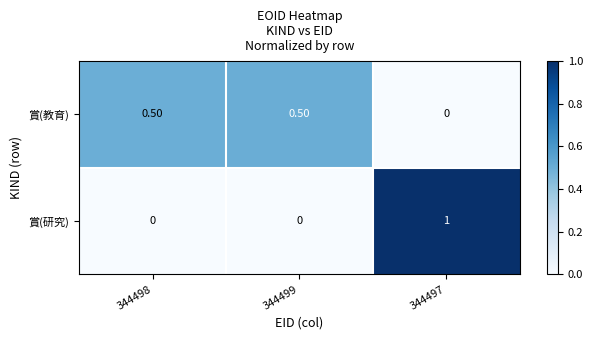

Which series has the widest spread of values?

賞(研究)